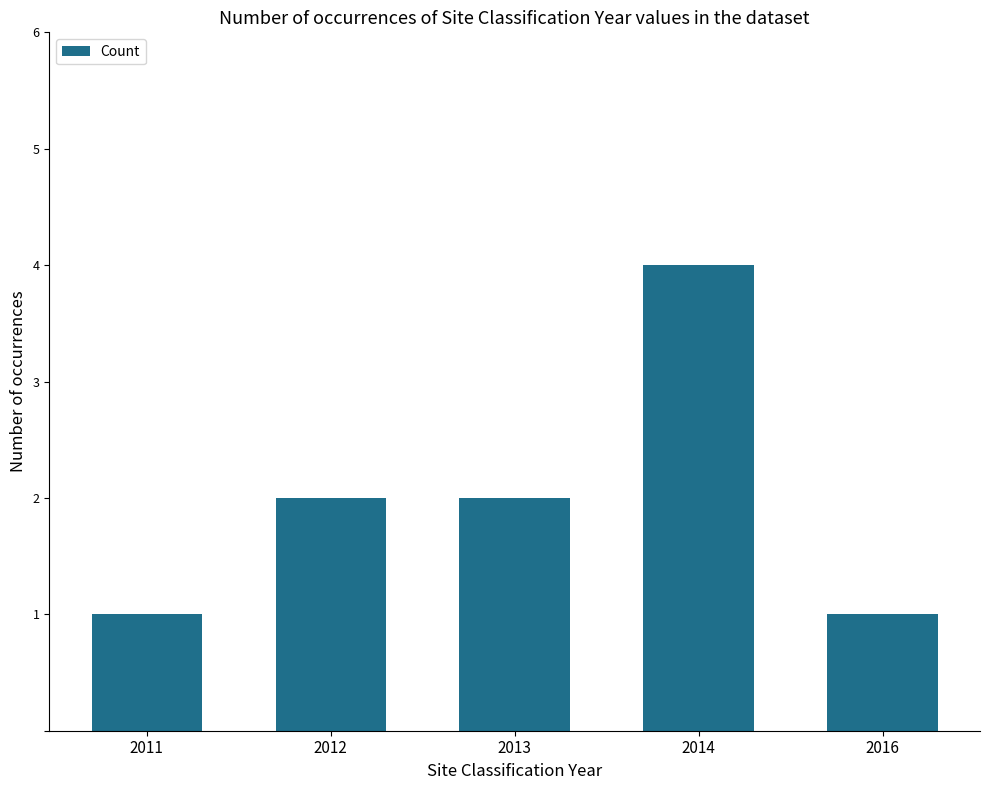

What is the sum of the values at 2012 and 2013?

4